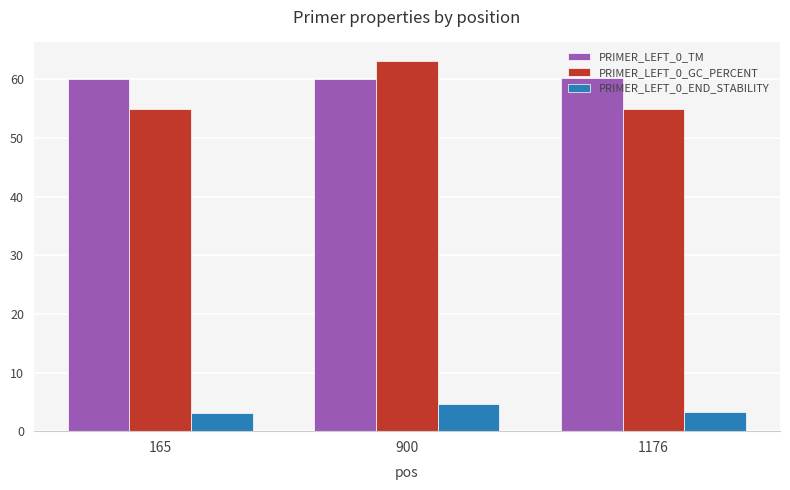

At how many categories does at least one series exceed 27?

3